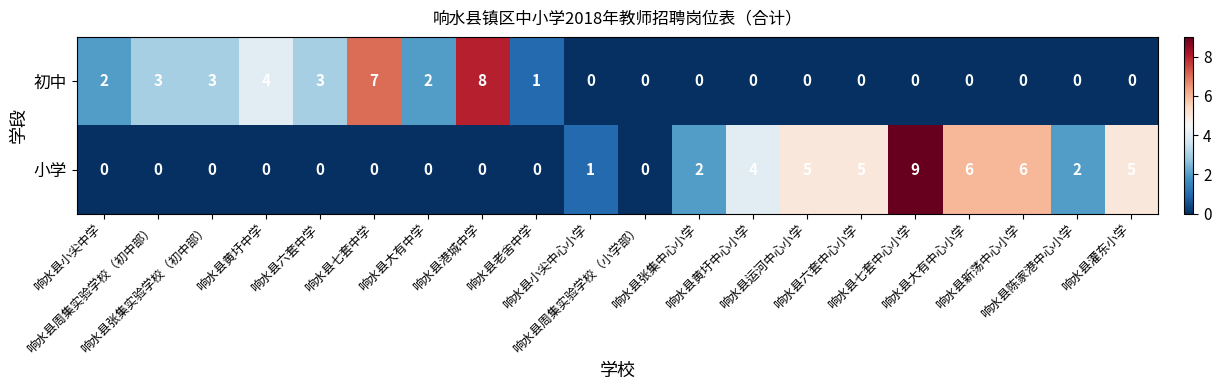

At which category is the sum across all series the highest?

响水县七套中心小学